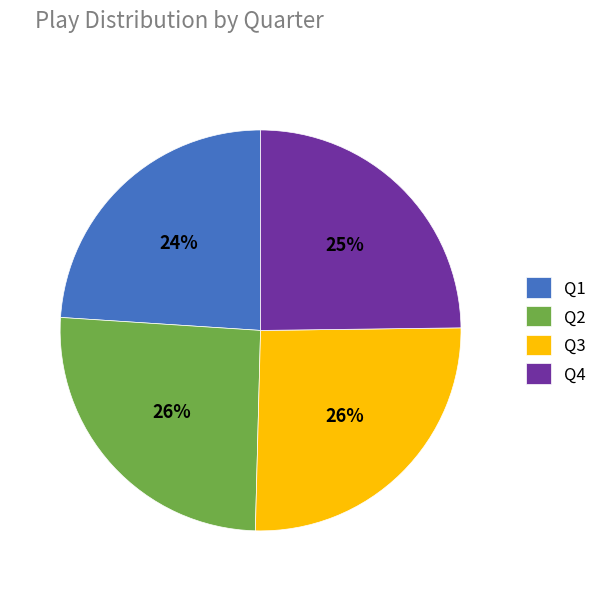

Which has a higher value, Q3 or Q4?

Q3